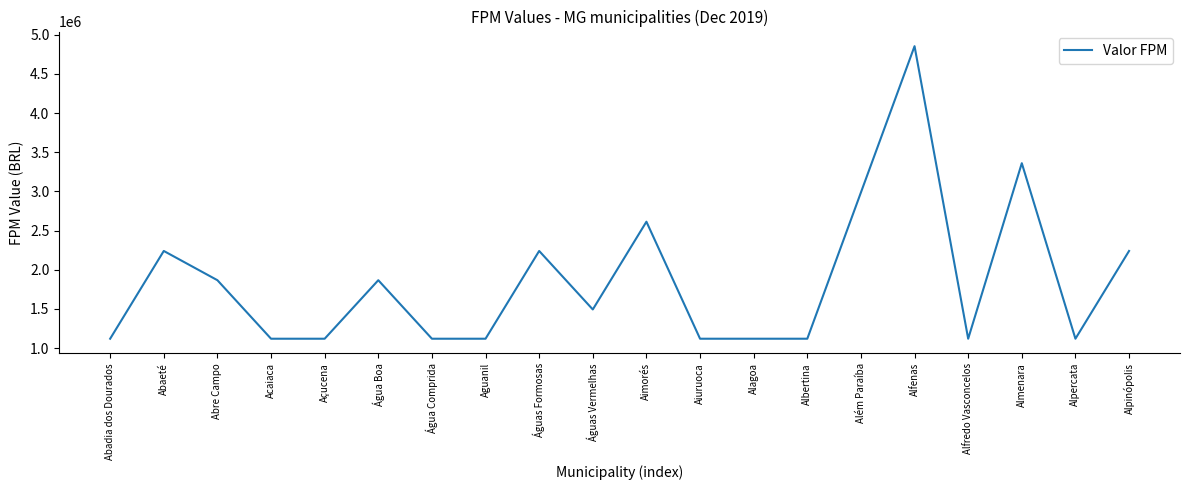

Which has a higher value, Água Boa or Além Paraíba?

Além Paraíba